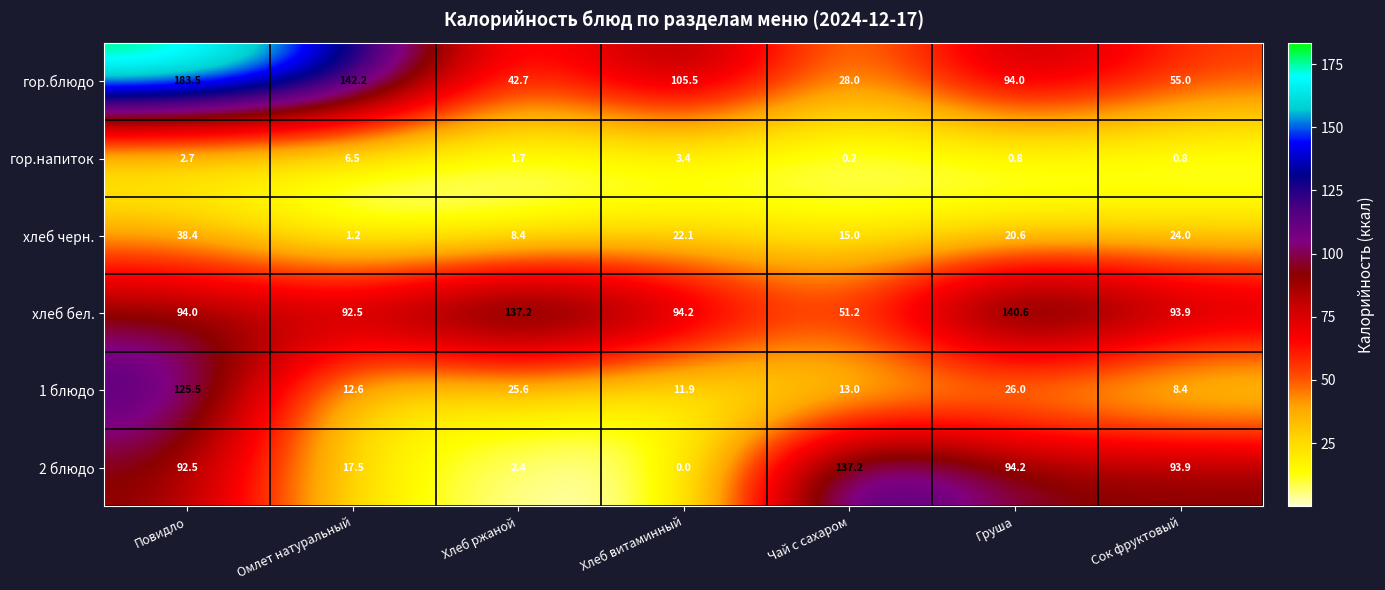

At which category does the chart reach its peak across all series?

Повидло